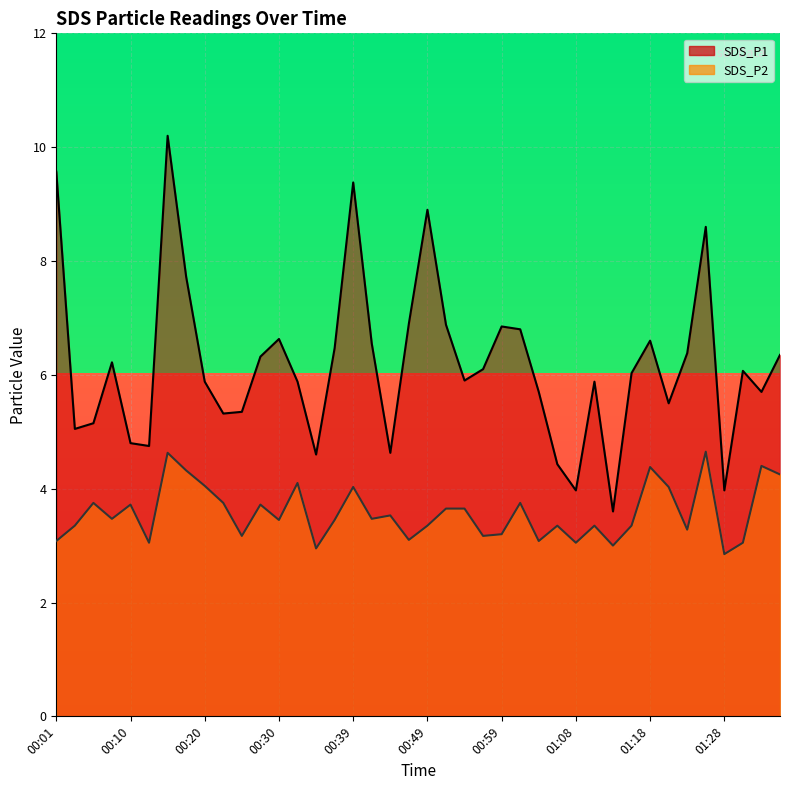

What is the difference between the highest and lowest values at 01:16?

2.7